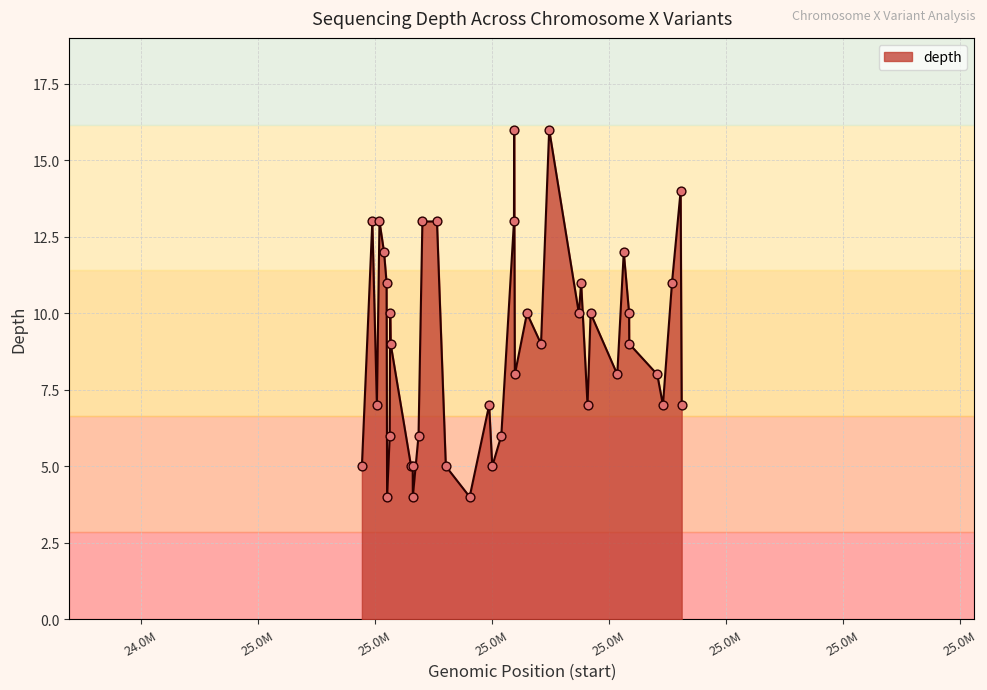

What is the difference between the maximum and minimum values?

12